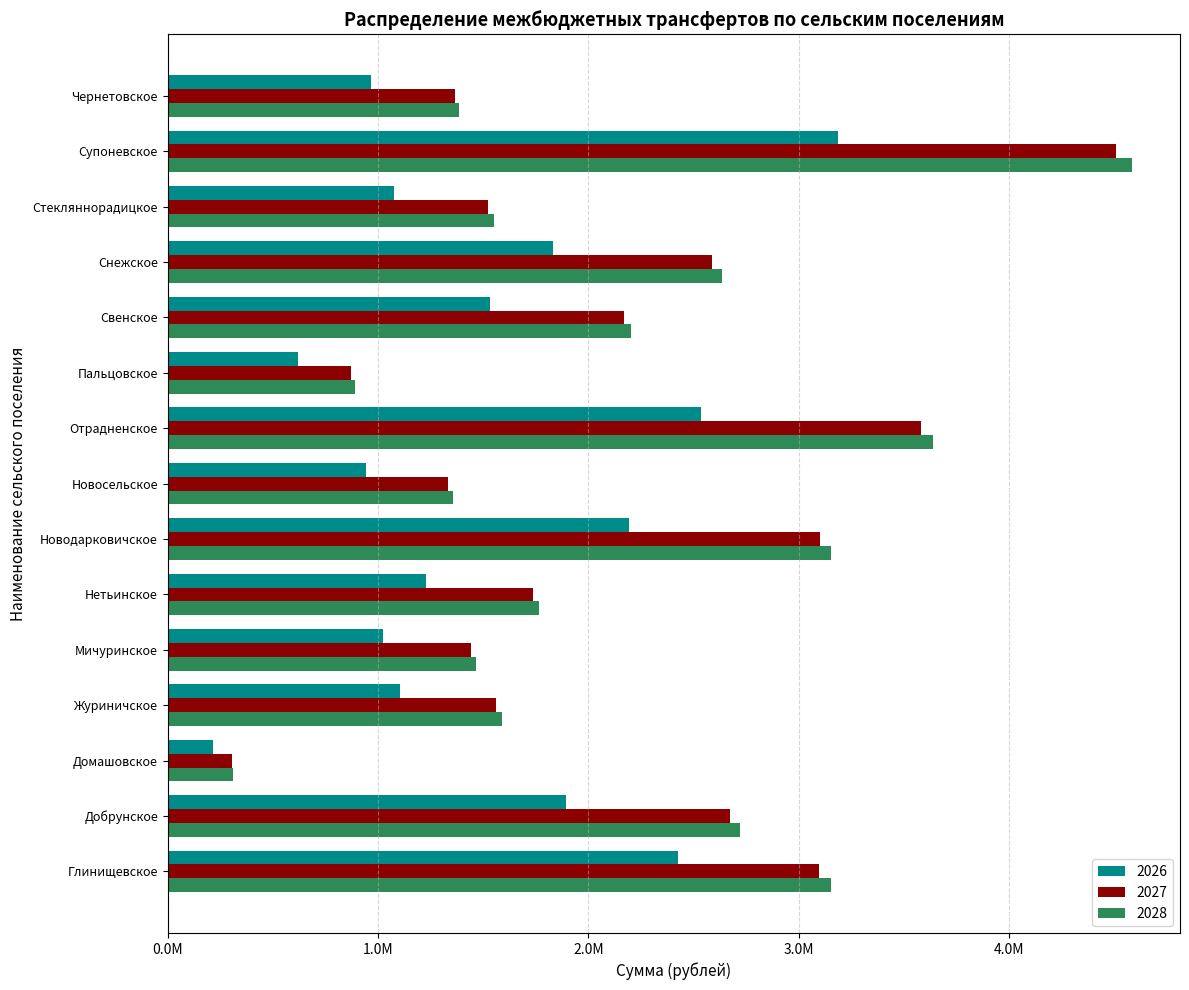

Reading left to right, what are all the values shown in this chart?

2026: 2427204.4	1892013.4	214831.0	1104302.6	1021385.7	1228678.0	2193529.5	942237.8	2532735.1	618108.0	1533963.1	1831710.2	1077920.0	3188532.5	964851.4
2027: 3094109.2	2673561.1	303573.3	1560465.0	1443296.9	1736217.0	3099626.7	1331454.8	3578950.4	873434.3	2167608.3	2588348.0	1523184.2	4505642.9	1363409.7
2028: 3152668.7	2719208.5	308754.8	1587107.8	1467939.2	1765860.5	3152548.5	1354187.5	3640056.0	888347.0	2204617.2	2632540.5	1549190.5	4582570.0	1386685.0